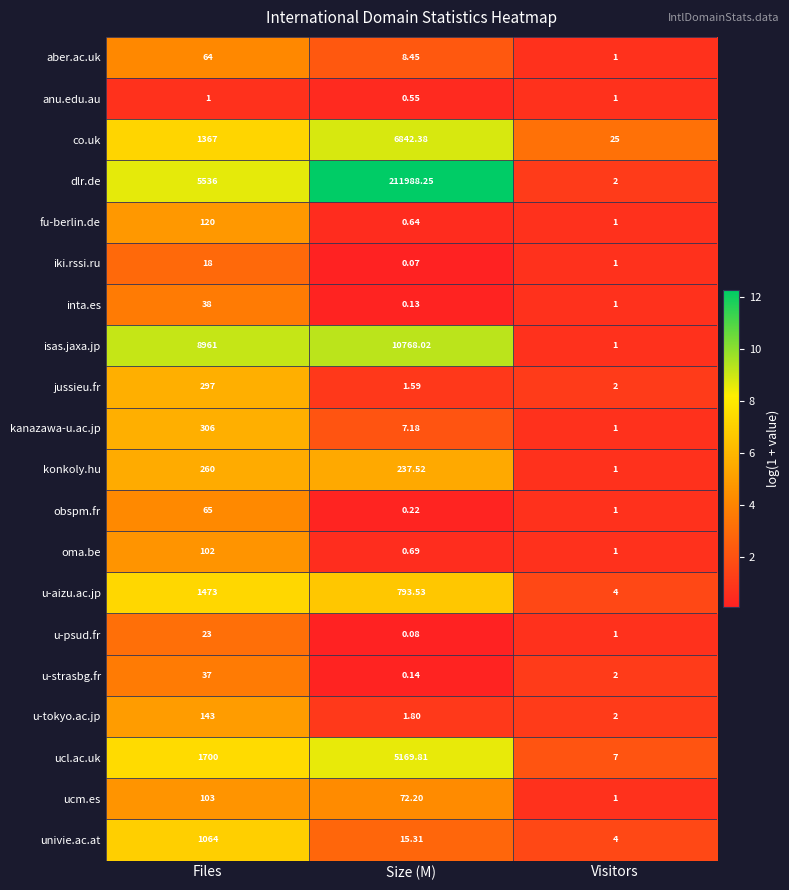

At which category does the chart reach its peak across all series?

Size (M)